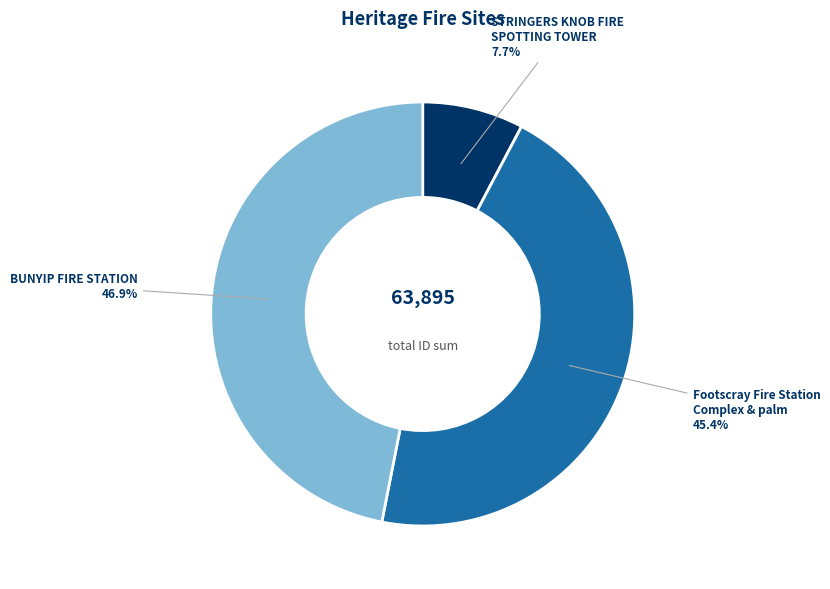

What is the smallest slice in the pie chart?

STRINGERS KNOB FIRE SPOTTING TOWER